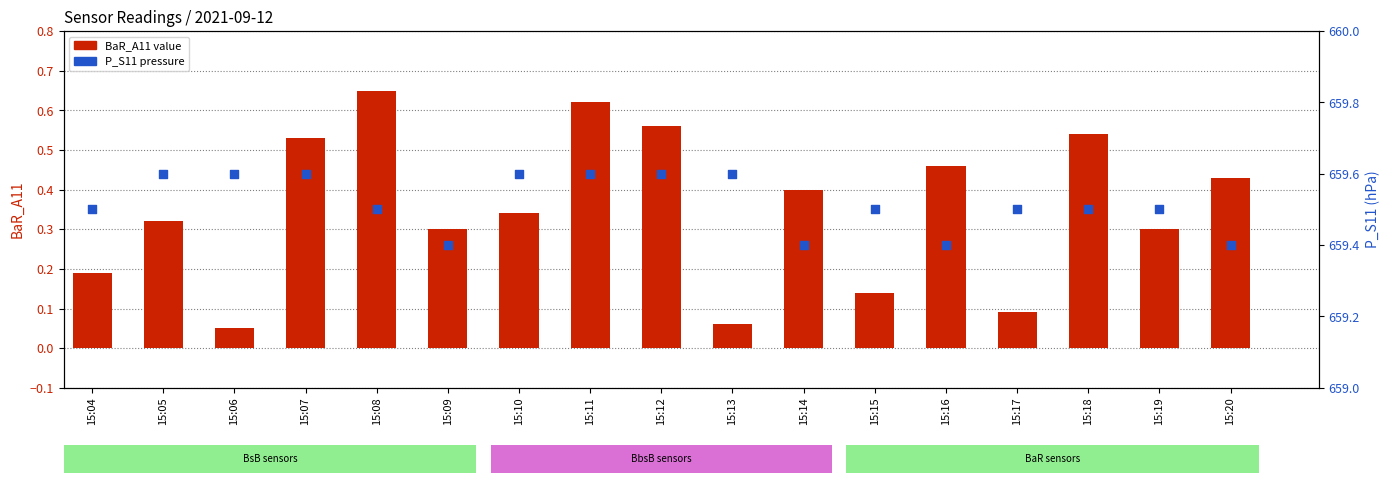

Which series contains the lowest Y value?

BaR_A11